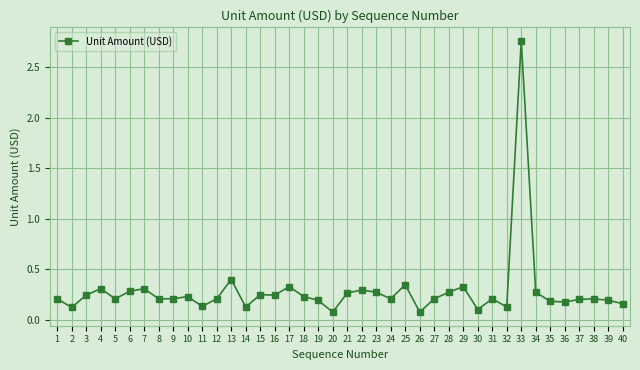

What is the sum of the values at 37 and 10?

0.4